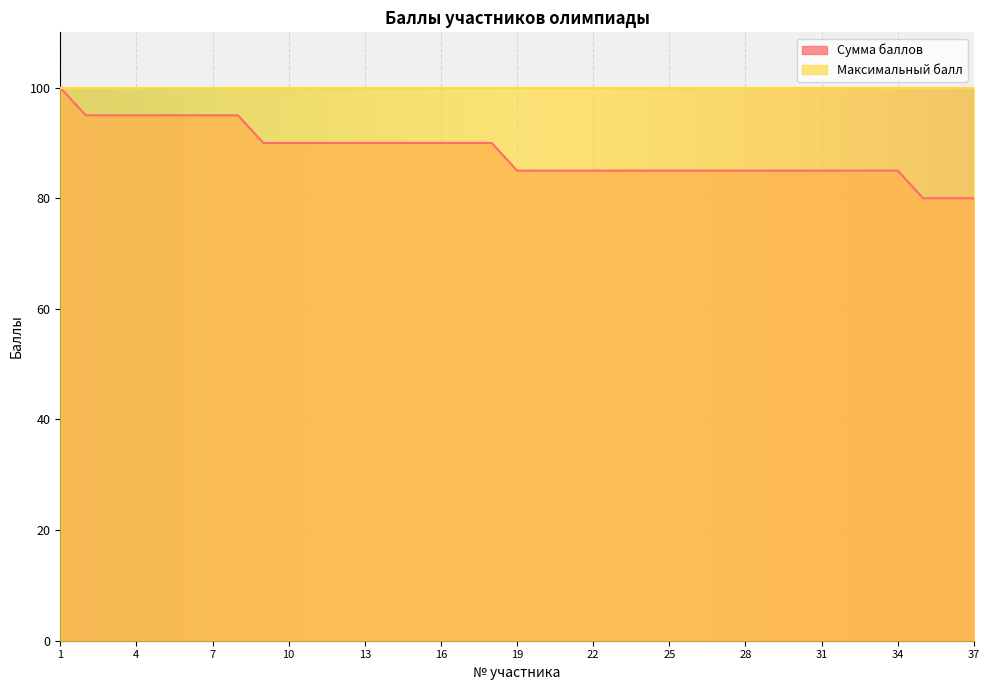

What is the sum of the values at 6 and 34?

180